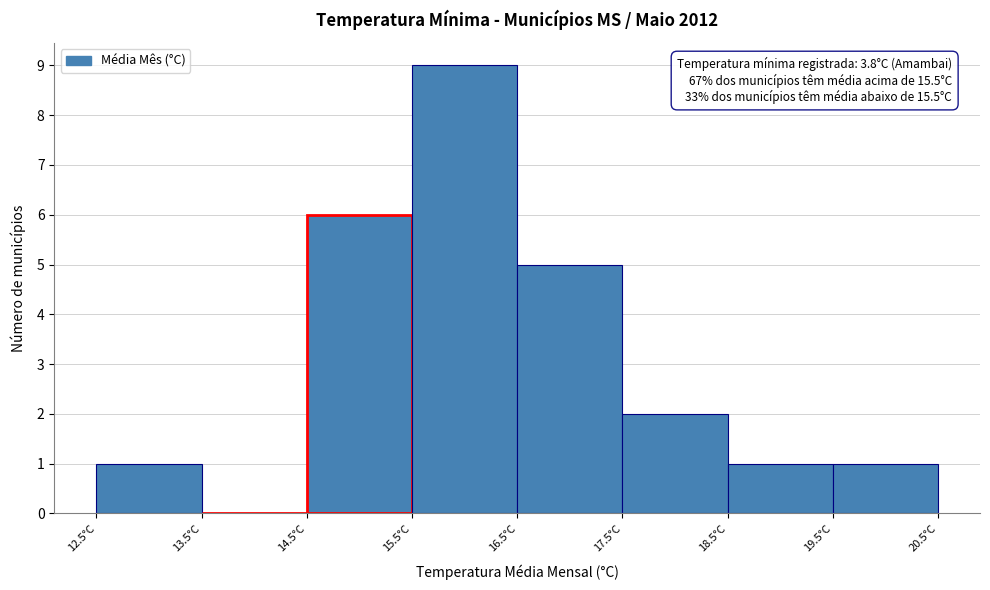

Which range on the x-axis has the tallest bar?

15.5 to 16.5